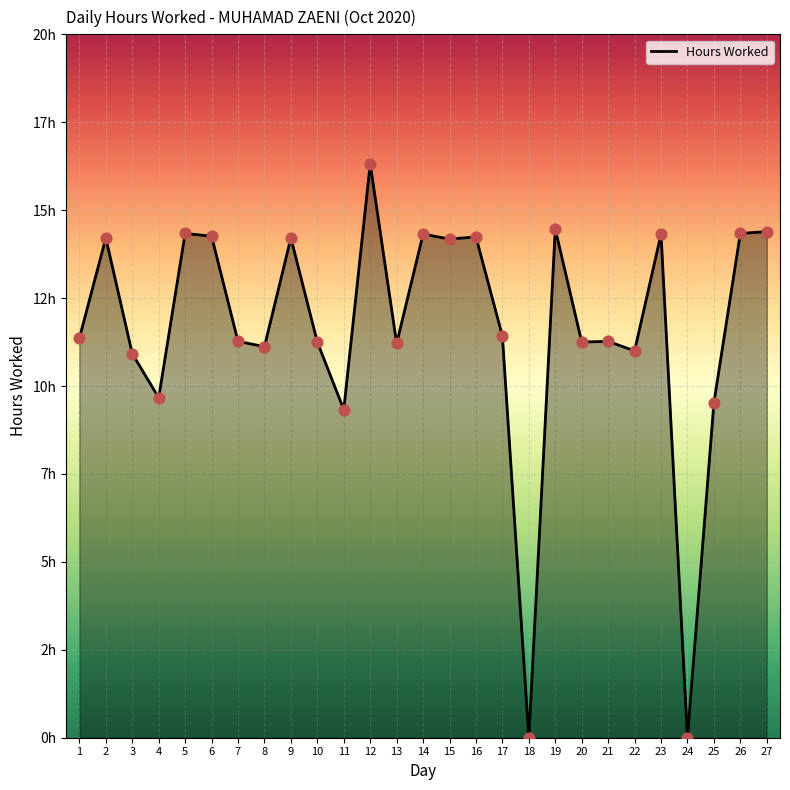

Which has a higher value, 21 or 8?

21